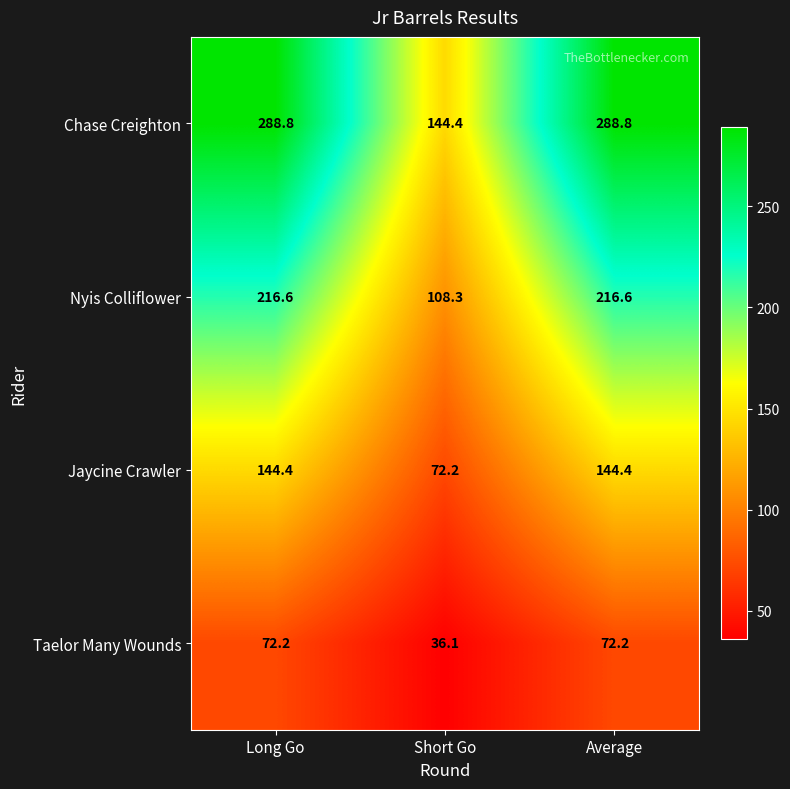

What is the maximum value shown in the chart?

288.8